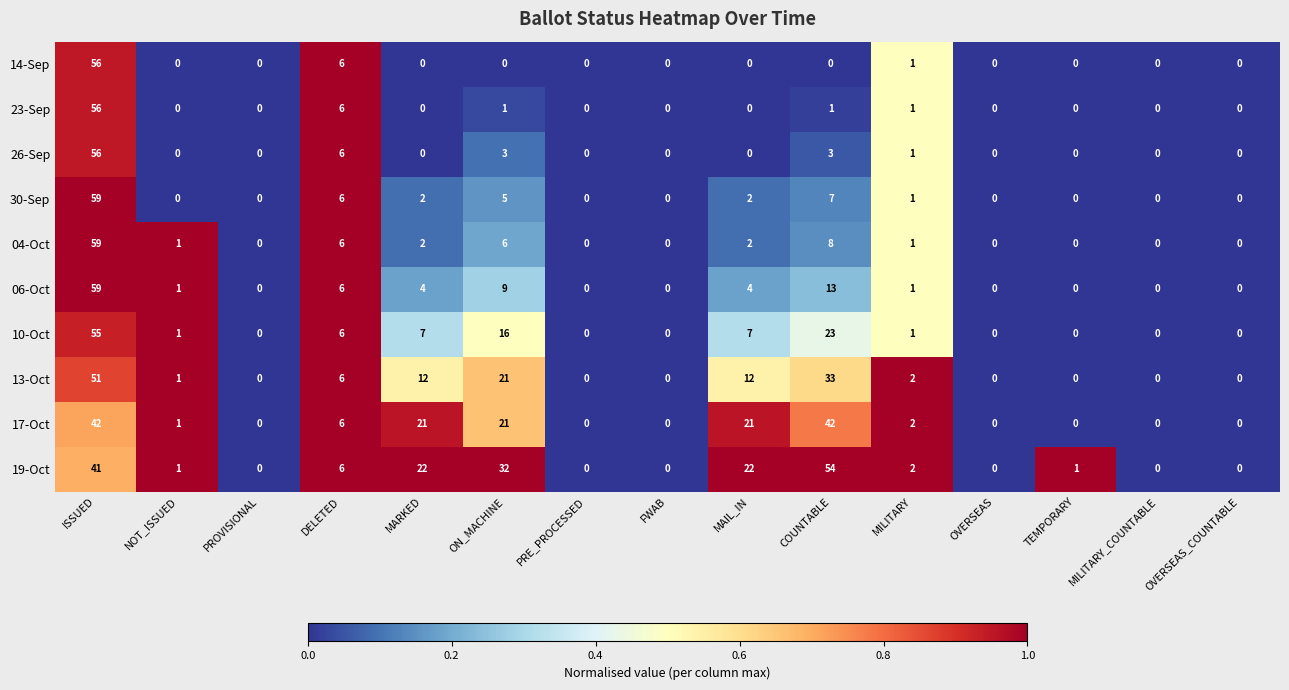

The 26-Sep series shows 3 at ON_MACHINE. True or false?

True